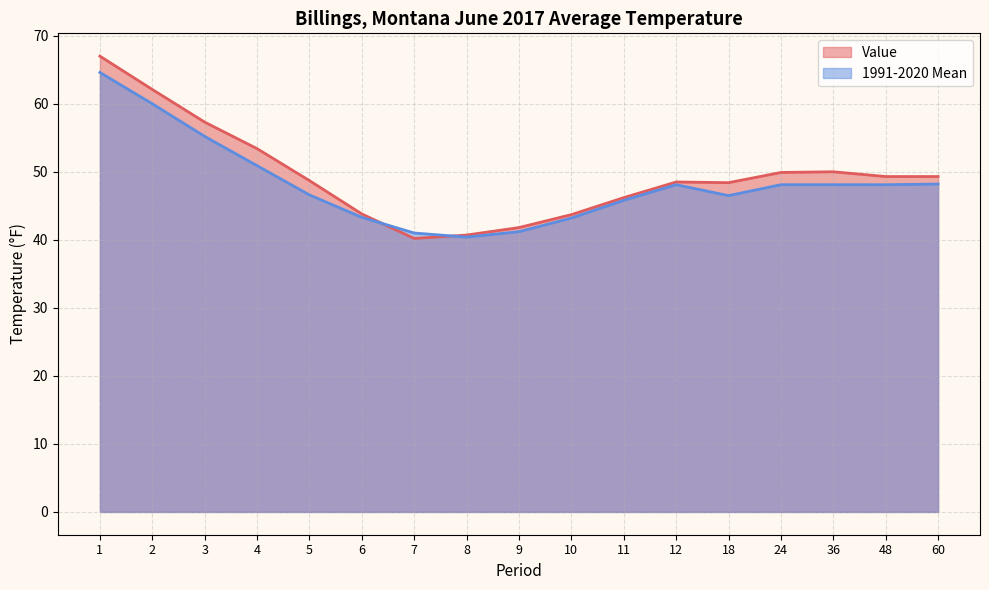

The value of 1991-2020 Mean at 36 is 75.5. True or false?

False